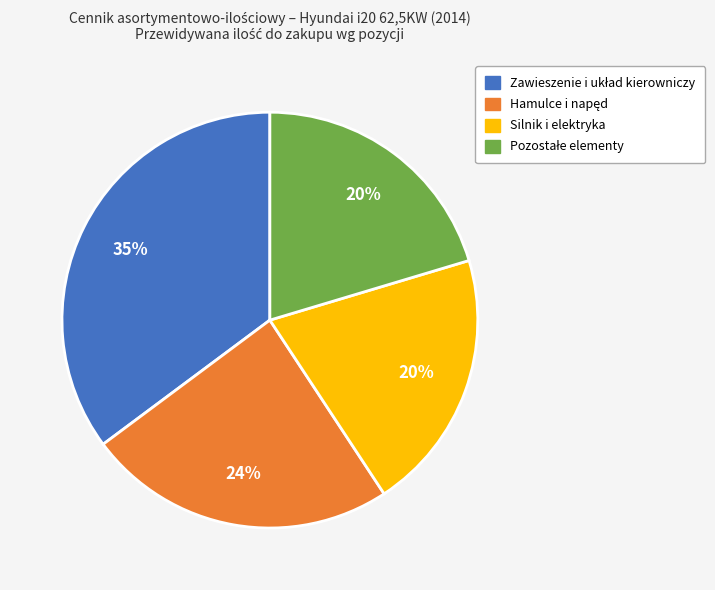

Is there any slice that represents more than half of the pie?

No